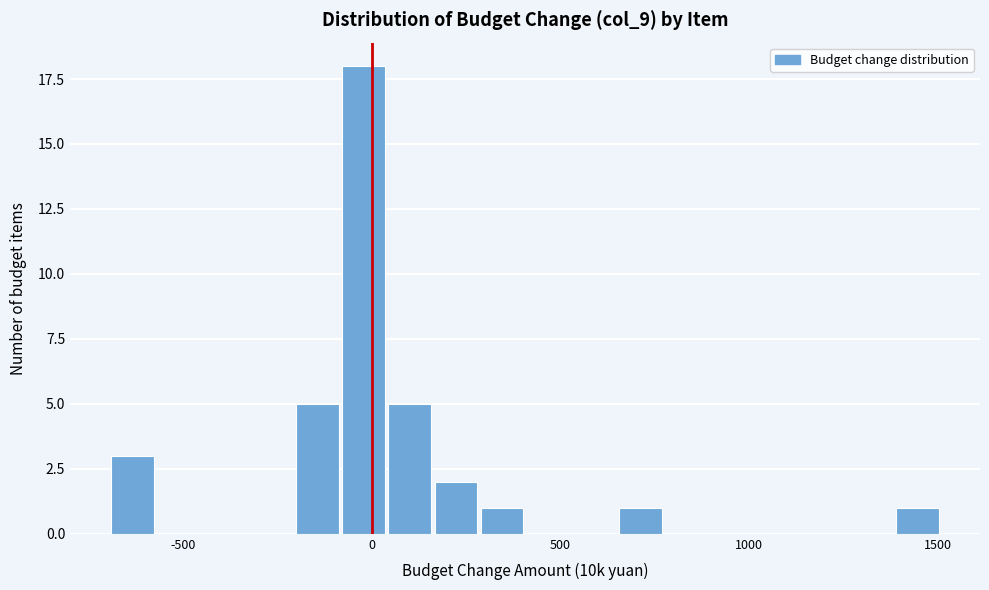

Around what value on the x-axis is the tallest bar? Give the approximate position of its centre, as read against the axis.

0